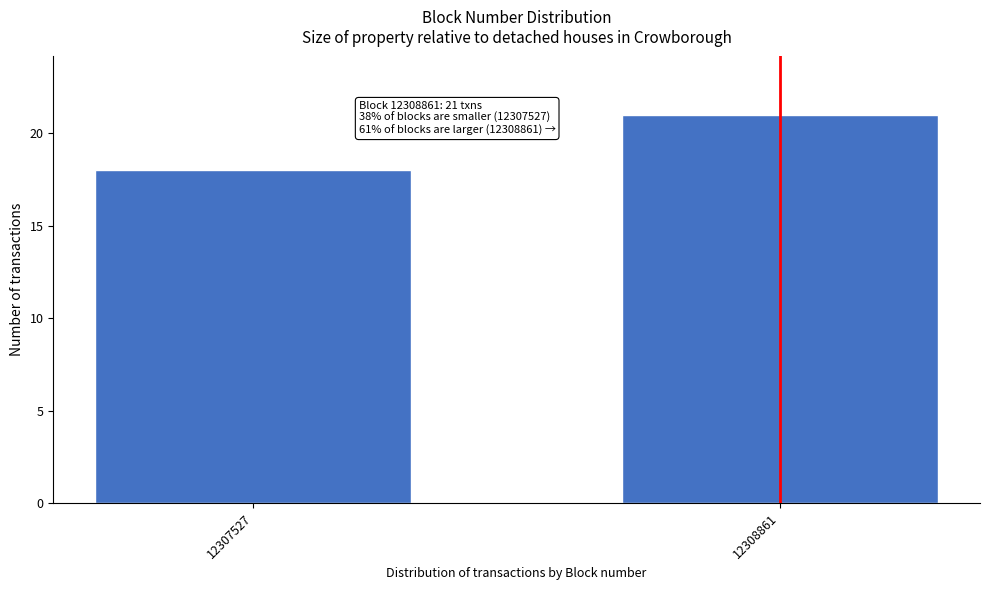

Reading left to right, what are all the values shown in this chart?

12307527=18	12308861=21